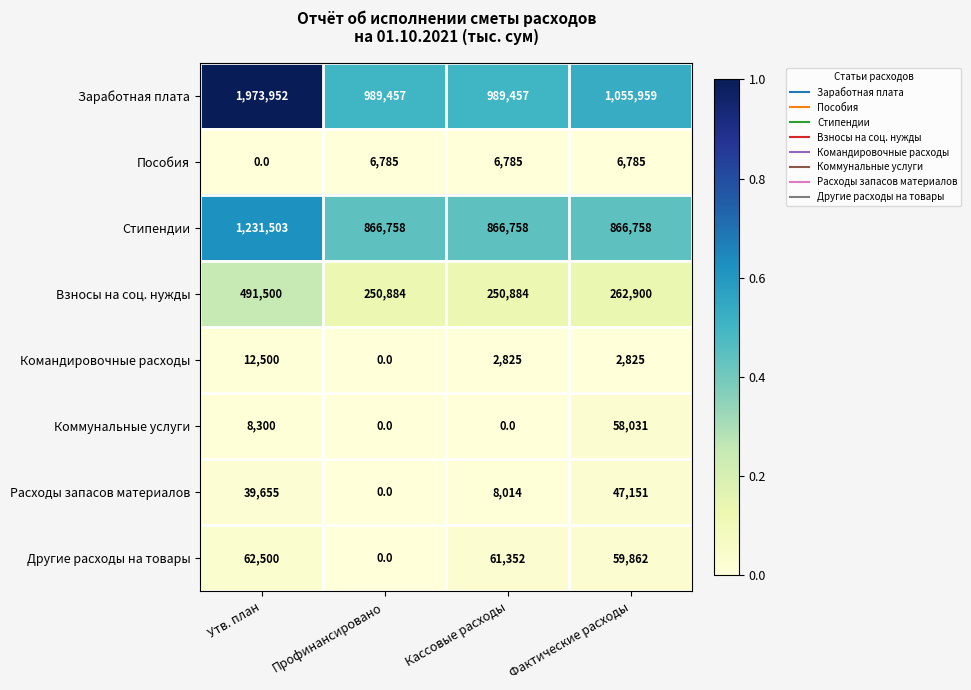

Is it true that Другие расходы на товары equals 106441 at Фактические расходы?

False